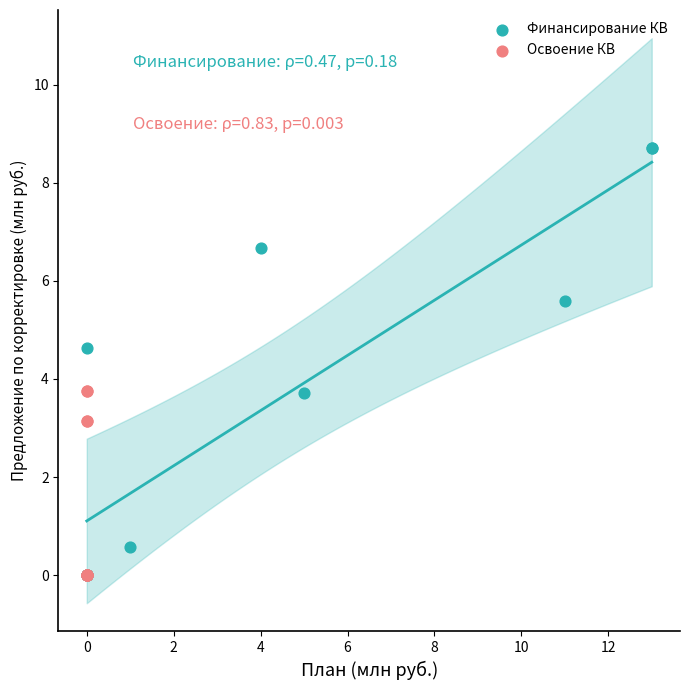

Which series has the widest spread of Y values?

Финансирование КВ